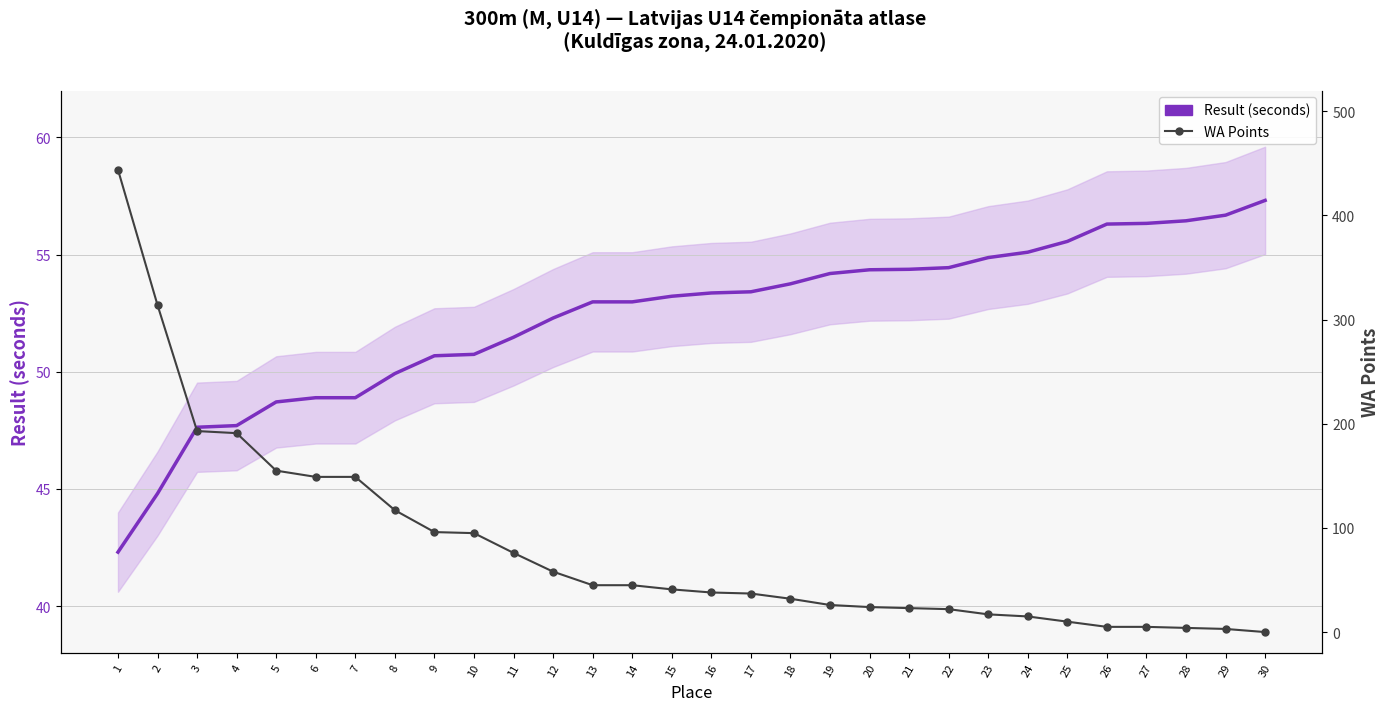

Is the value of Result (seconds) at 5 greater than the value of WA Points at 15?

Yes